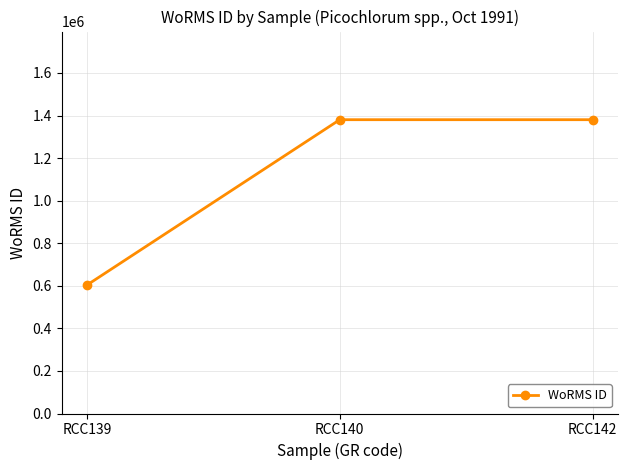

What is the ratio of the value at RCC140 to the value at RCC139?

2.3